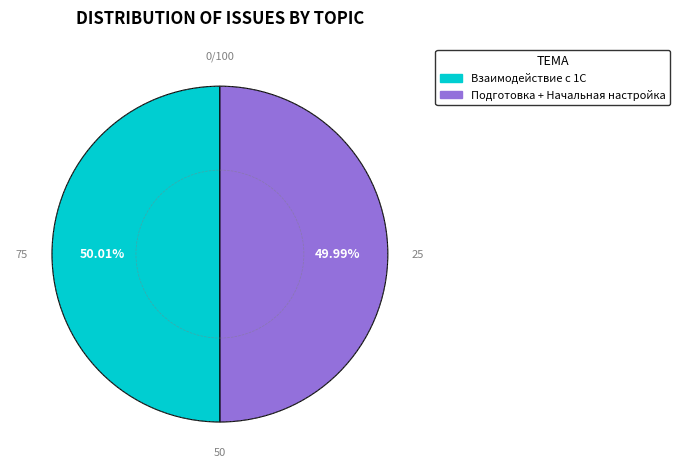

To the nearest percent, what portion does Взаимодействие с 1С represent?

50%